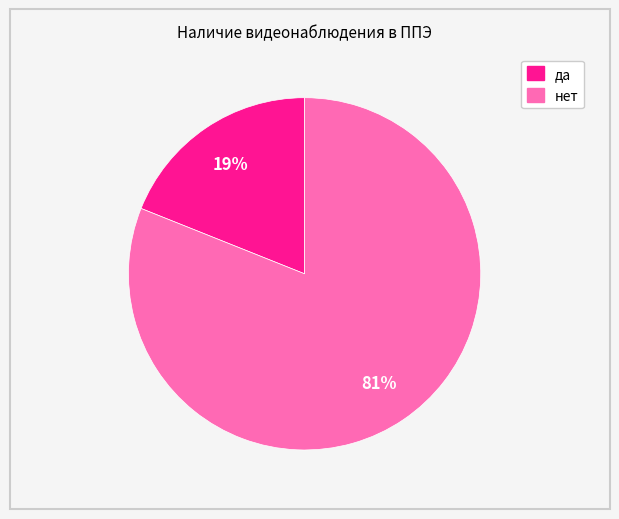

Is it true that да is 33% of the pie?

False